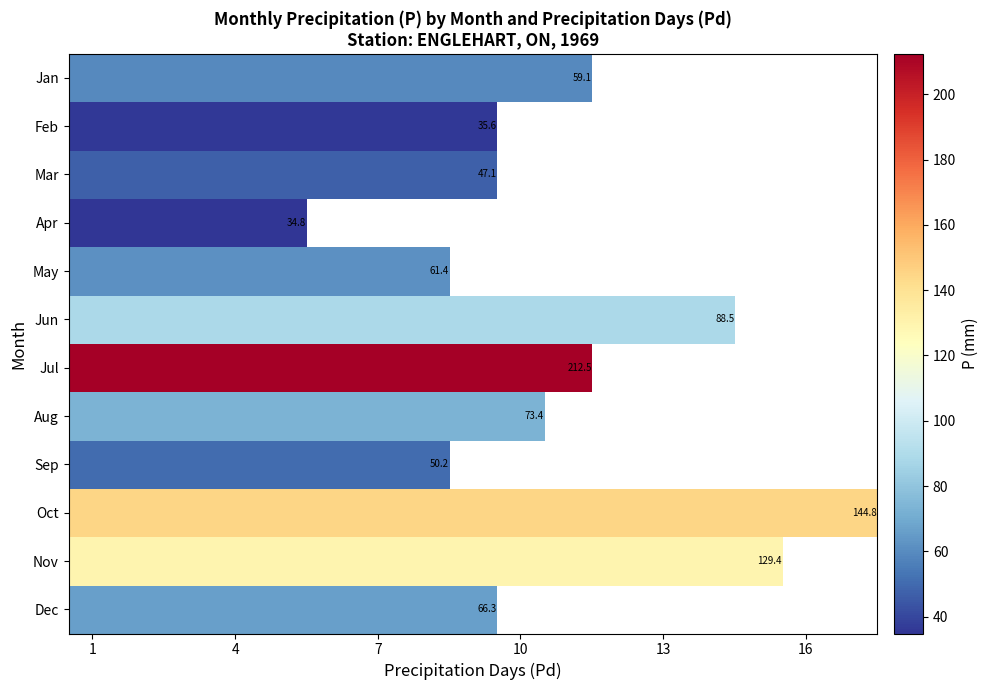

The value of Oct at 7 is 257.8. True or false?

False